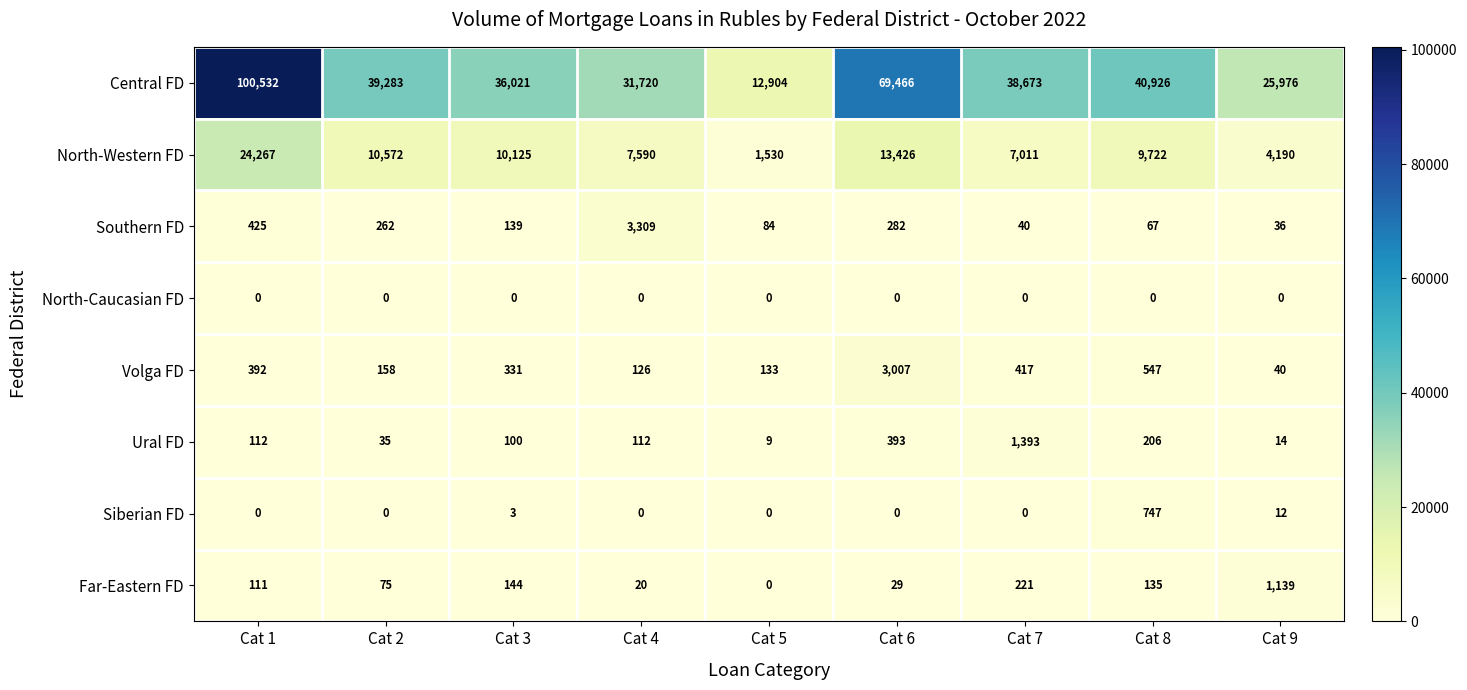

At how many categories does at least one series exceed 71539?

1